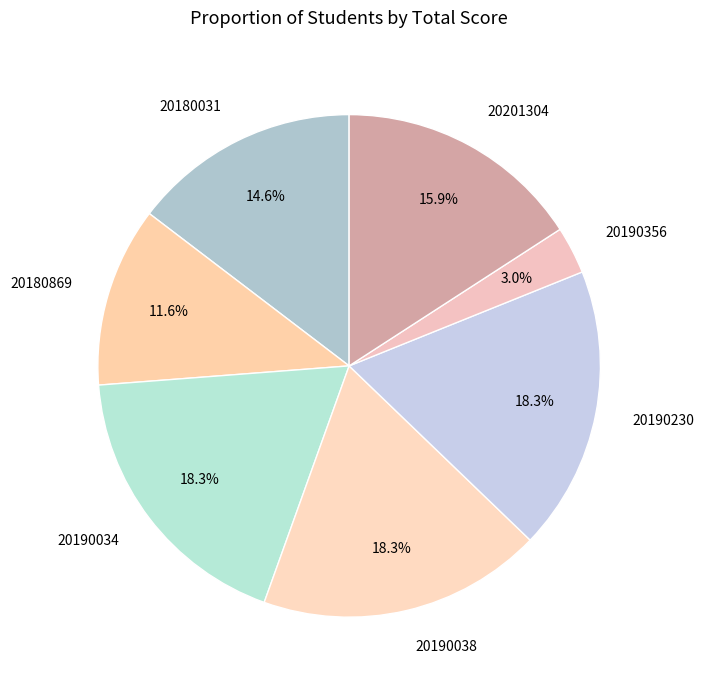

Count the number of slices in the pie.

7